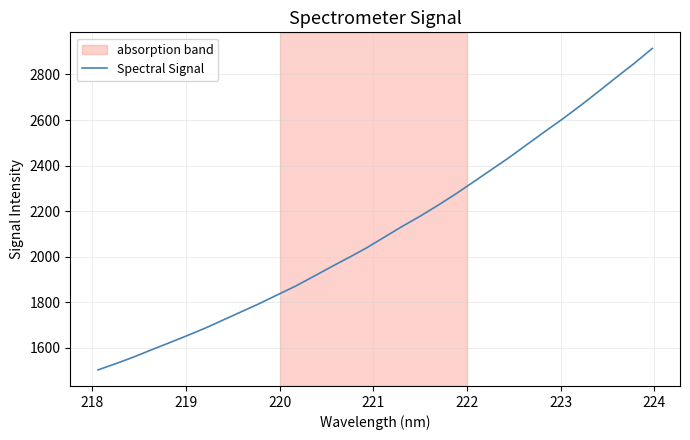

What is the smallest value displayed?

1502.4